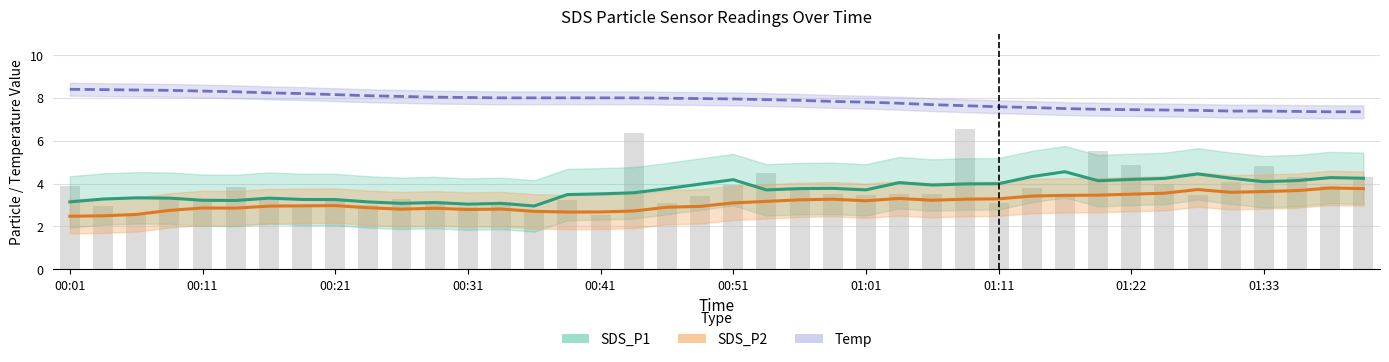

Between 24 and 30, which is larger?

30